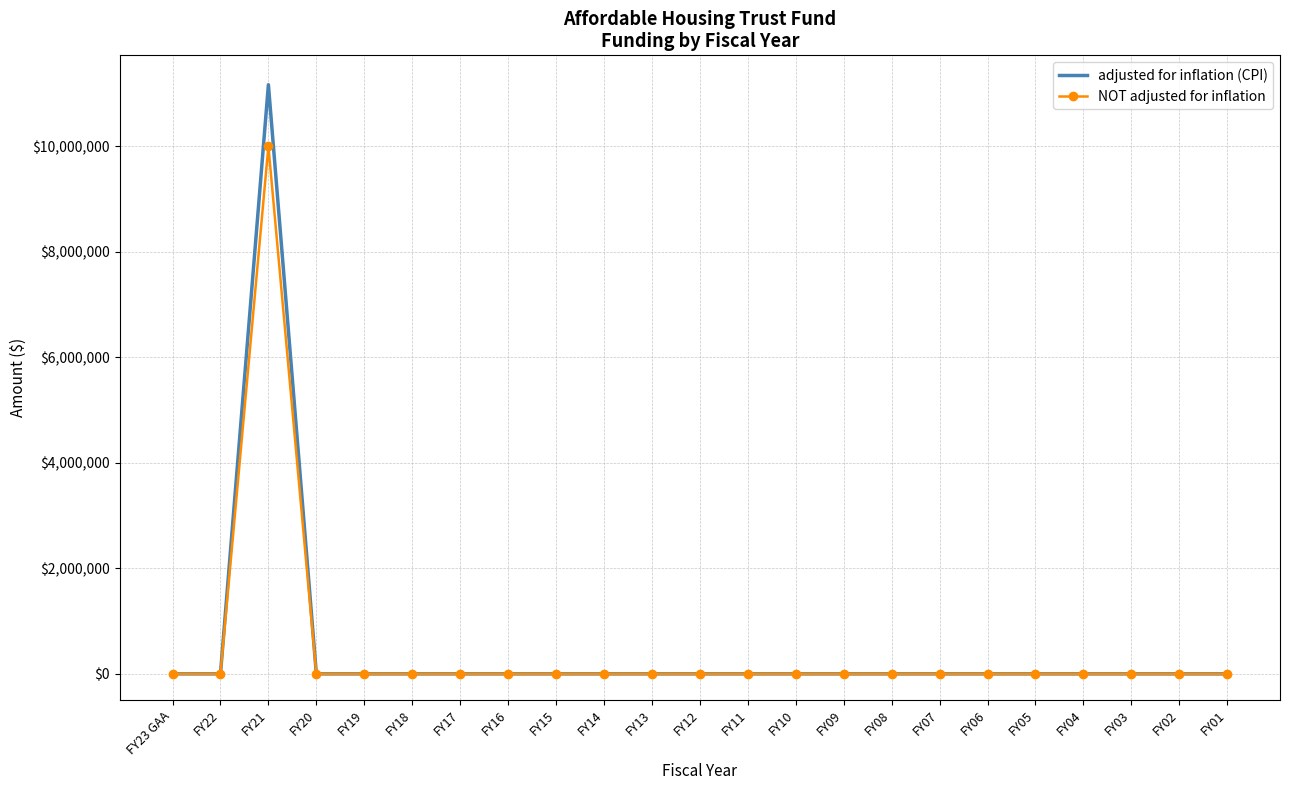

At which category does NOT adjusted for inflation reach its first local peak?

FY21